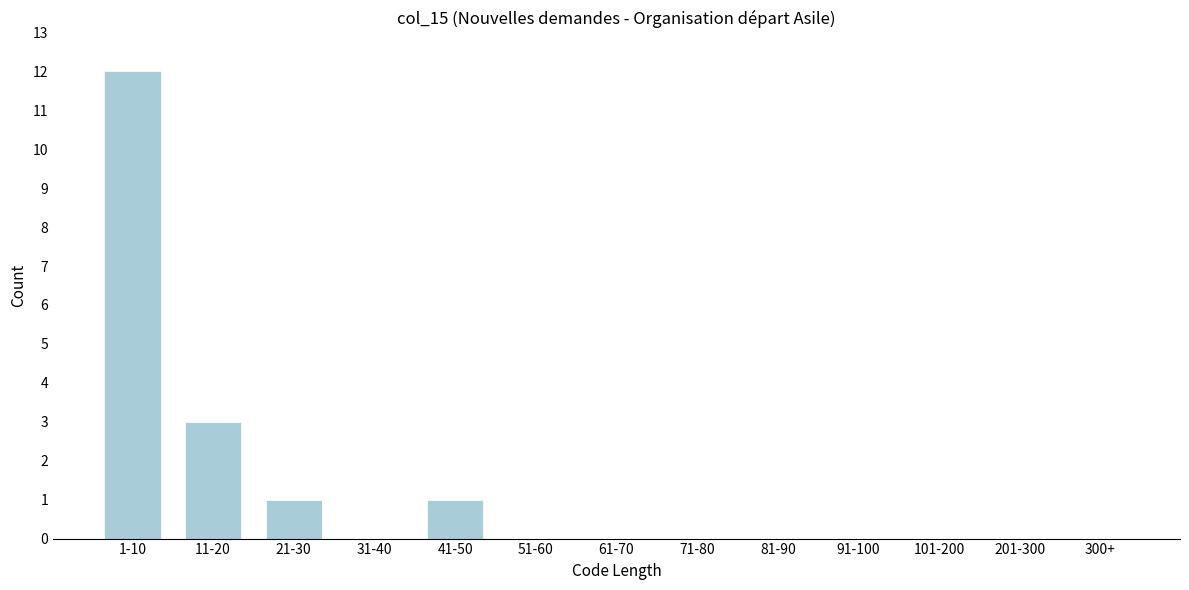

Reading right to left, list all the values displayed in this chart.

300+=0	201-300=0	101-200=0	91-100=0	81-90=0	71-80=0	61-70=0	51-60=0	41-50=1	31-40=0	21-30=1	11-20=3	1-10=12